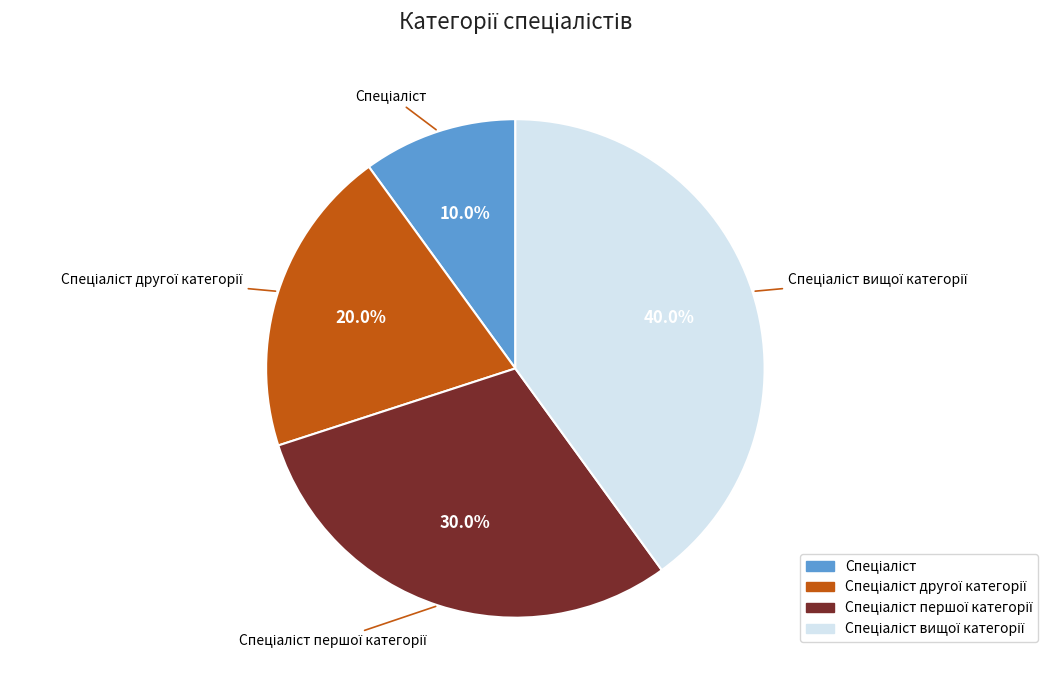

Is there any slice that represents more than half of the pie?

No